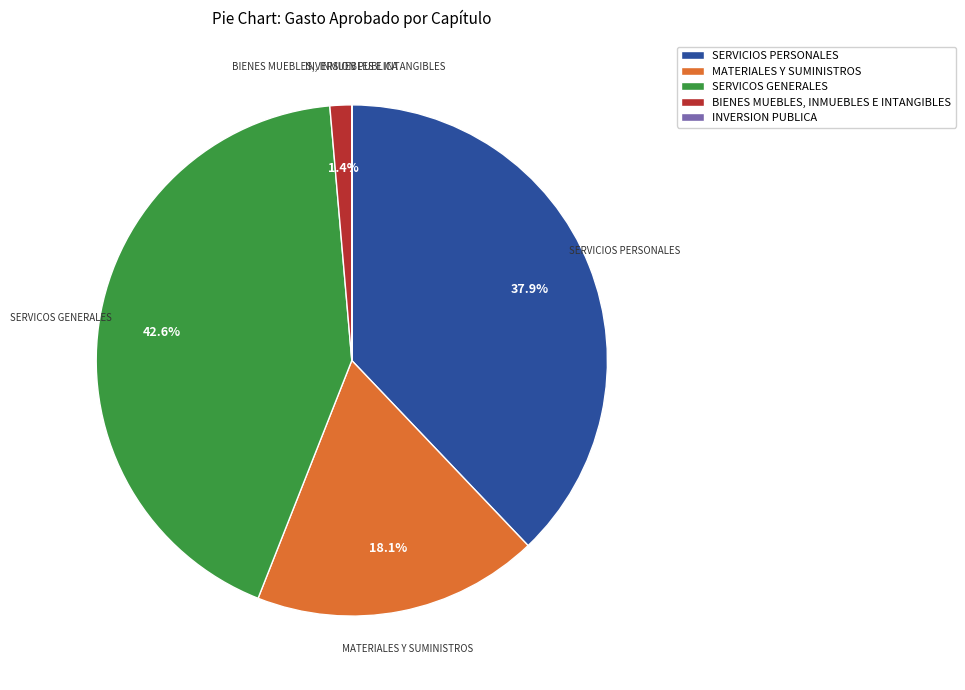

Which slice is the largest?

SERVICOS GENERALES